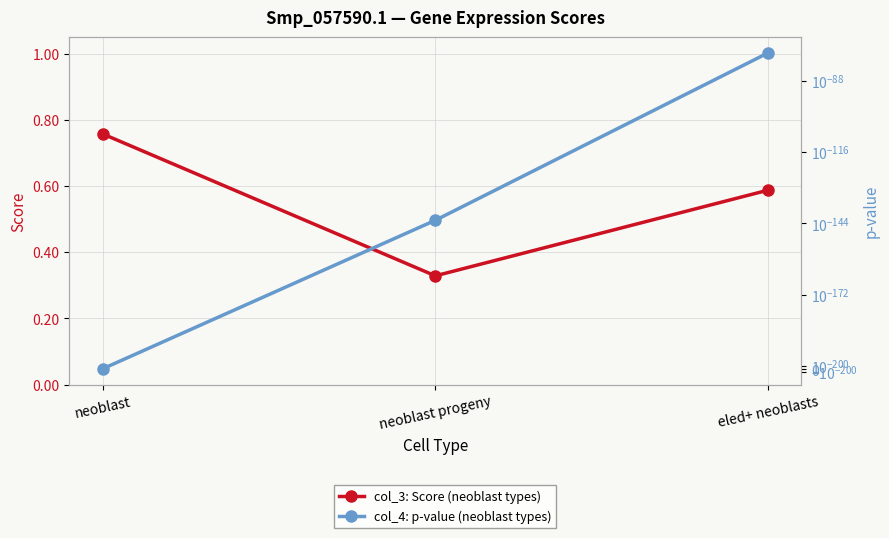

Reading left to right, transcribe all the data shown in this chart.

col_3: Score (neoblast types): 0.8	0.3	0.6
col_4: p-value (neoblast types): 0.0	0.0	0.0